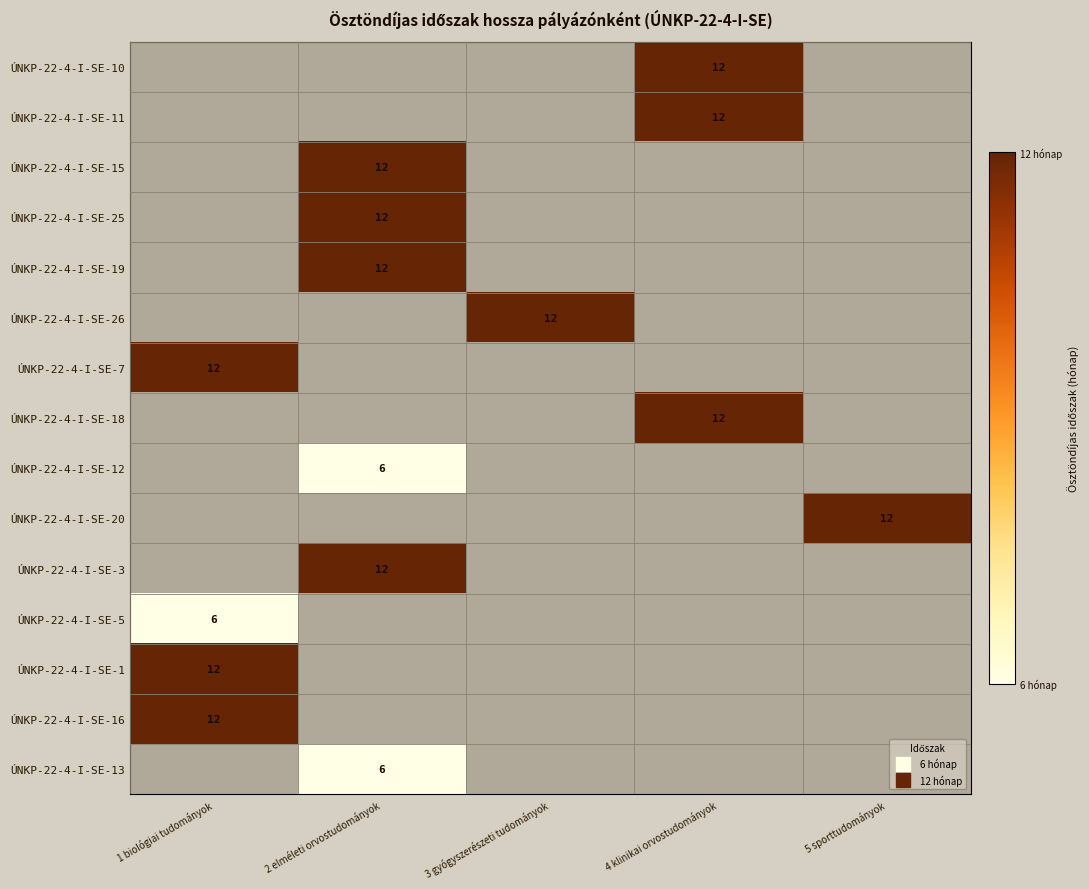

How many positive values does the ÚNKP-22-4-I-SE-10 series have?

1